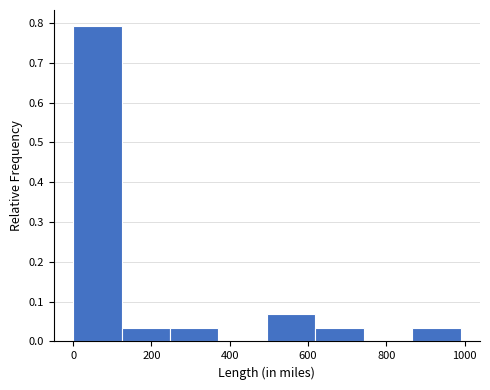

What is the height of the bar covering 120 to 240 on the x-axis? Neither the bar edges nor the heights are printed on the chart, so give them approximately, as read against the axes.

0.03